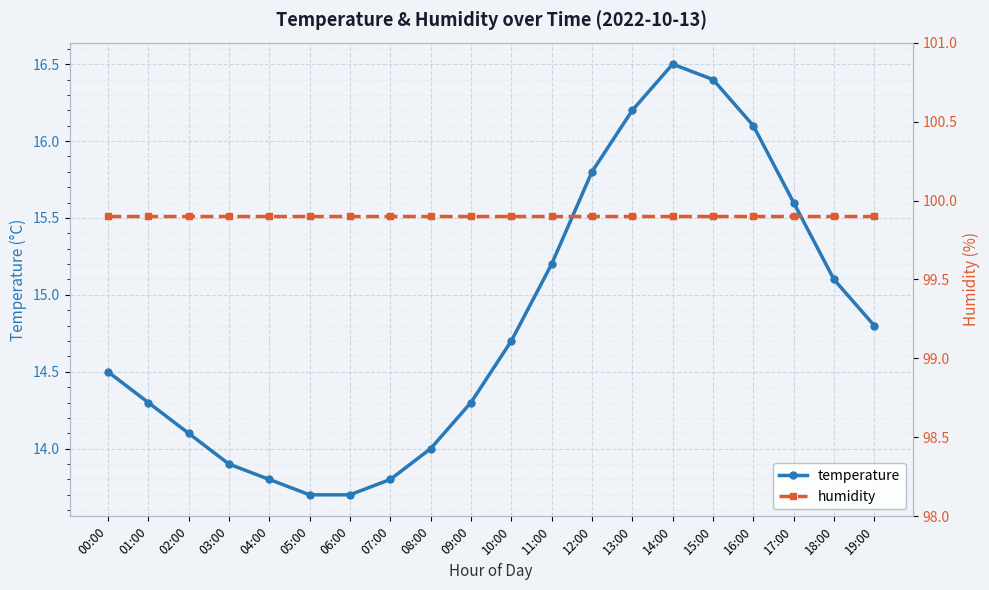

Is the value of humidity at 13:00 greater than the value of temperature at 17:00?

Yes